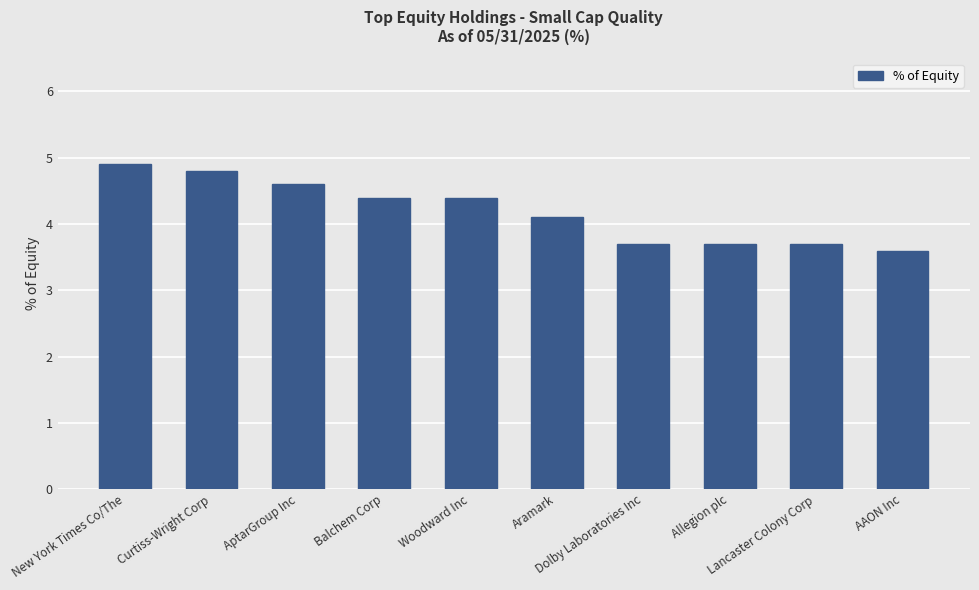

What is the value of the 1st bar from the left?

4.9